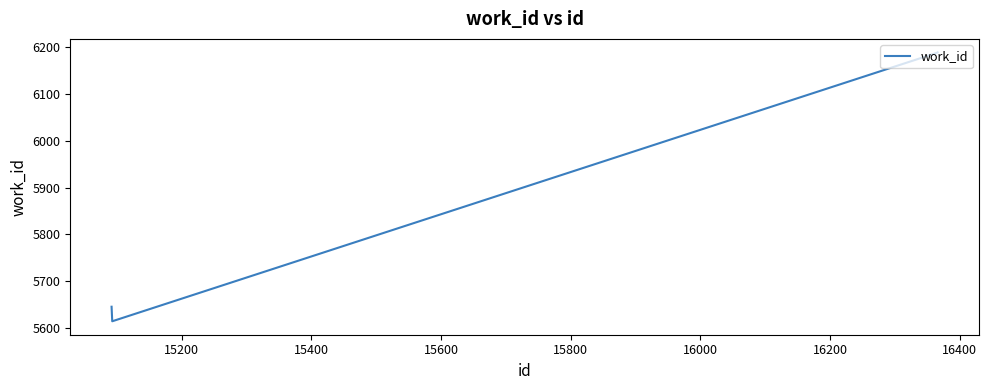

What is the average value?

5909